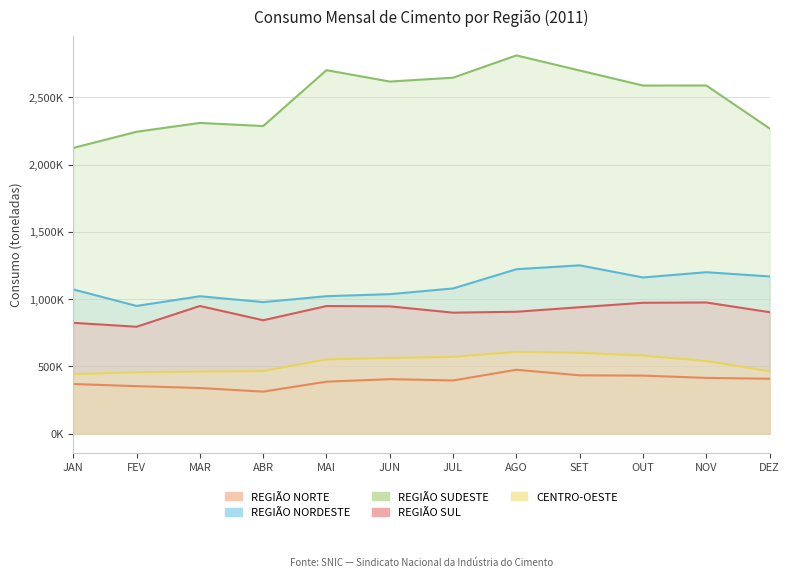

What is the difference between the maximum and minimum values in the REGIÃO SUL series?

180249